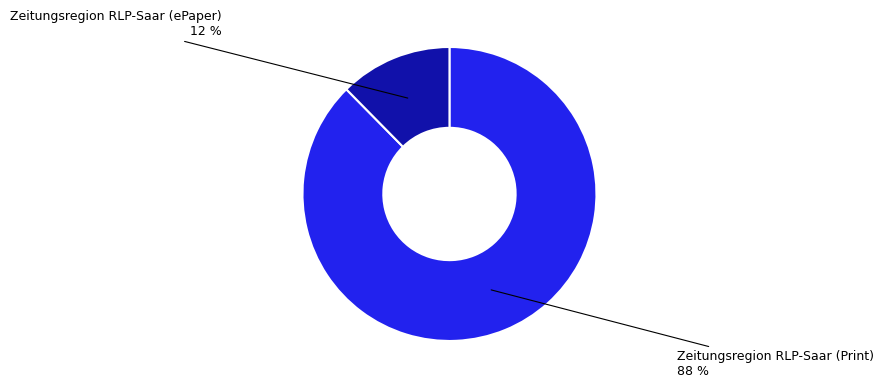

Is there a majority slice in this chart?

Yes